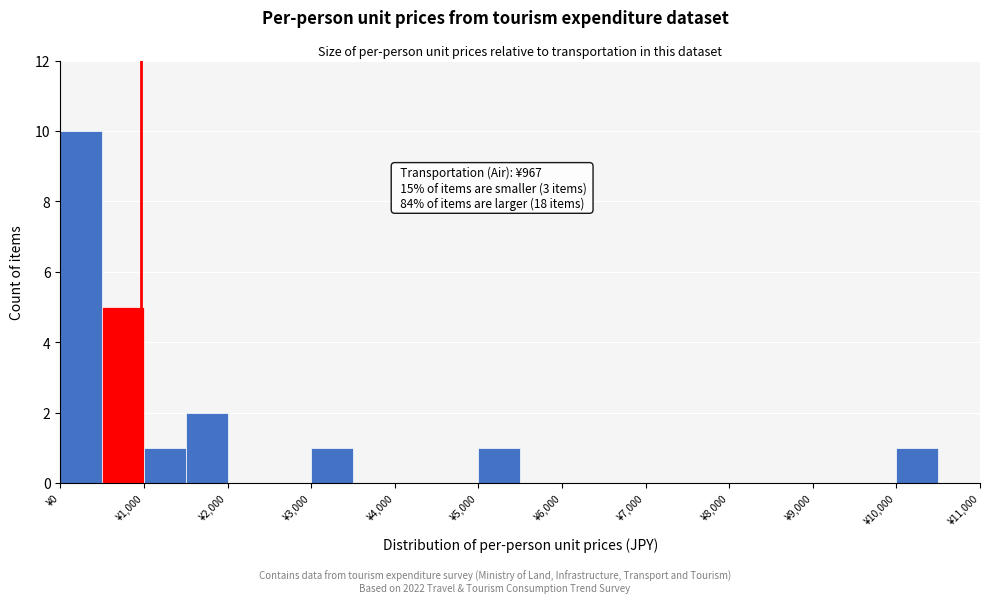

Which range on the x-axis has the tallest bar?

0 to 500